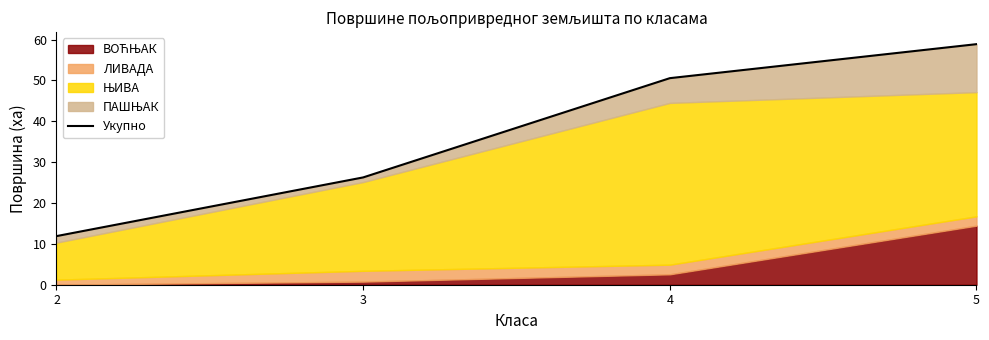

What is the sum of all values?

147.6